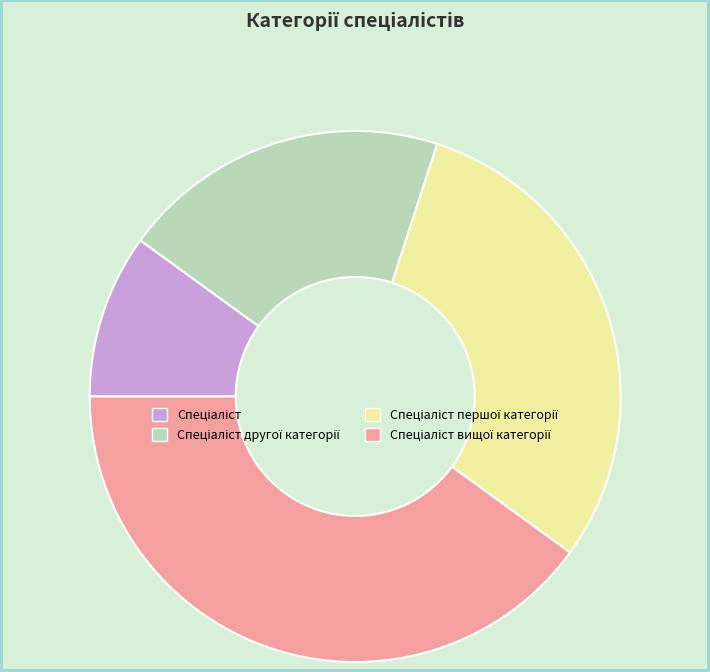

Does any single category account for the majority?

No